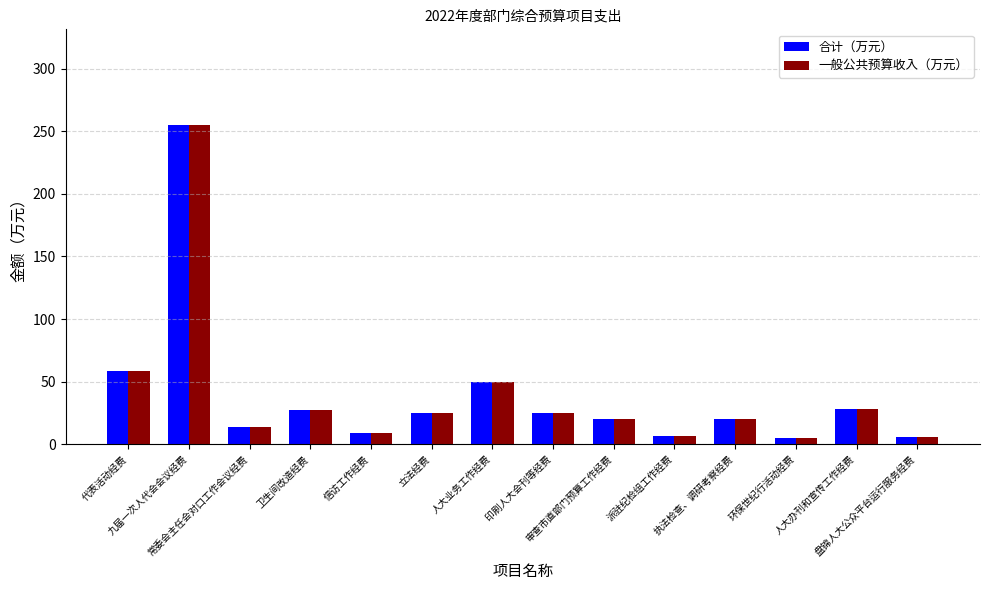

Does the chart contain any negative values?

No